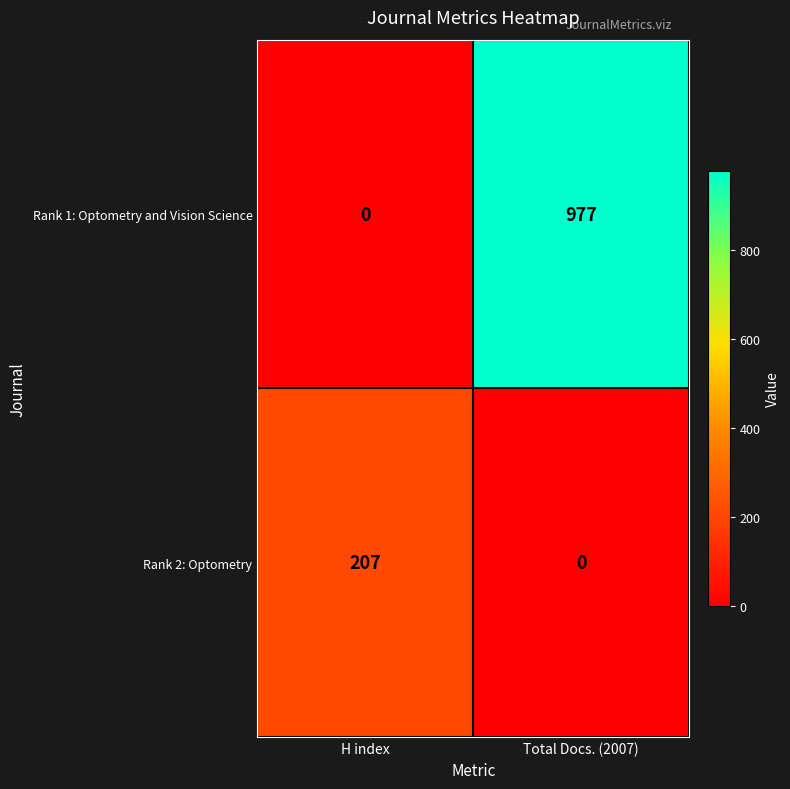

What is the average value of the Rank 2: Optometry series?

104